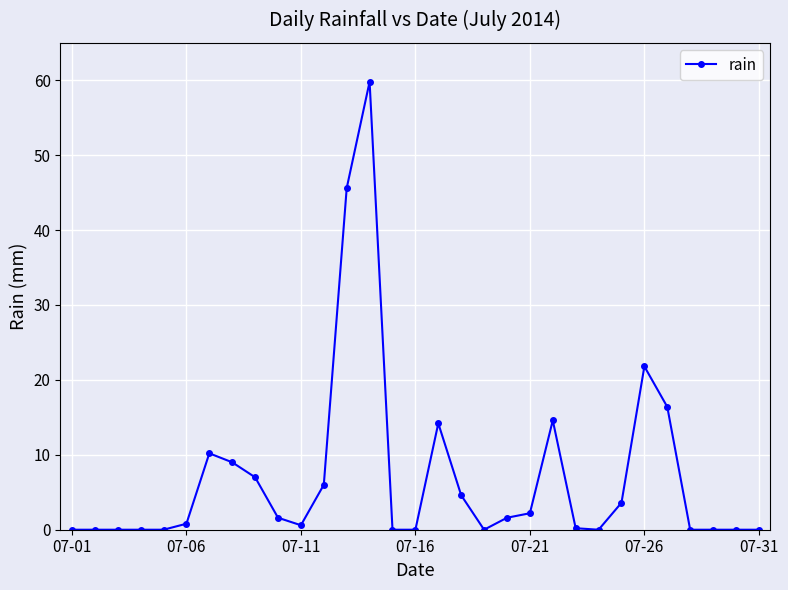

What is the greatest value displayed?

59.8